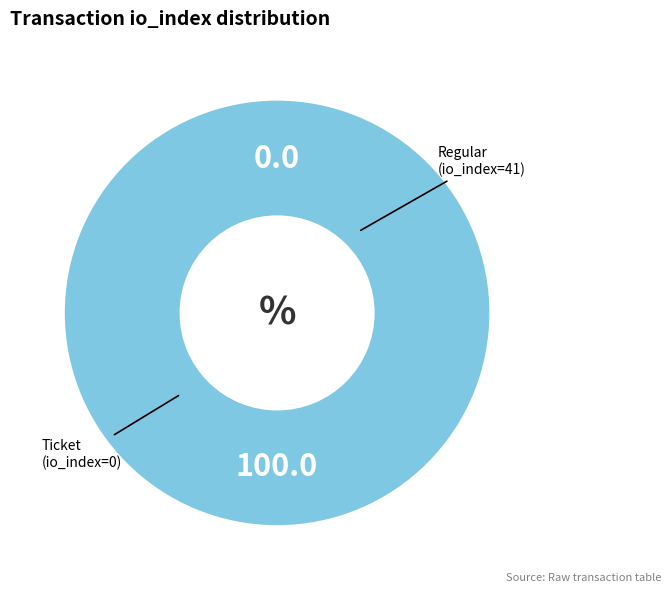

True or false: Ticket (io_index=0) accounts for 1% of the total.

False